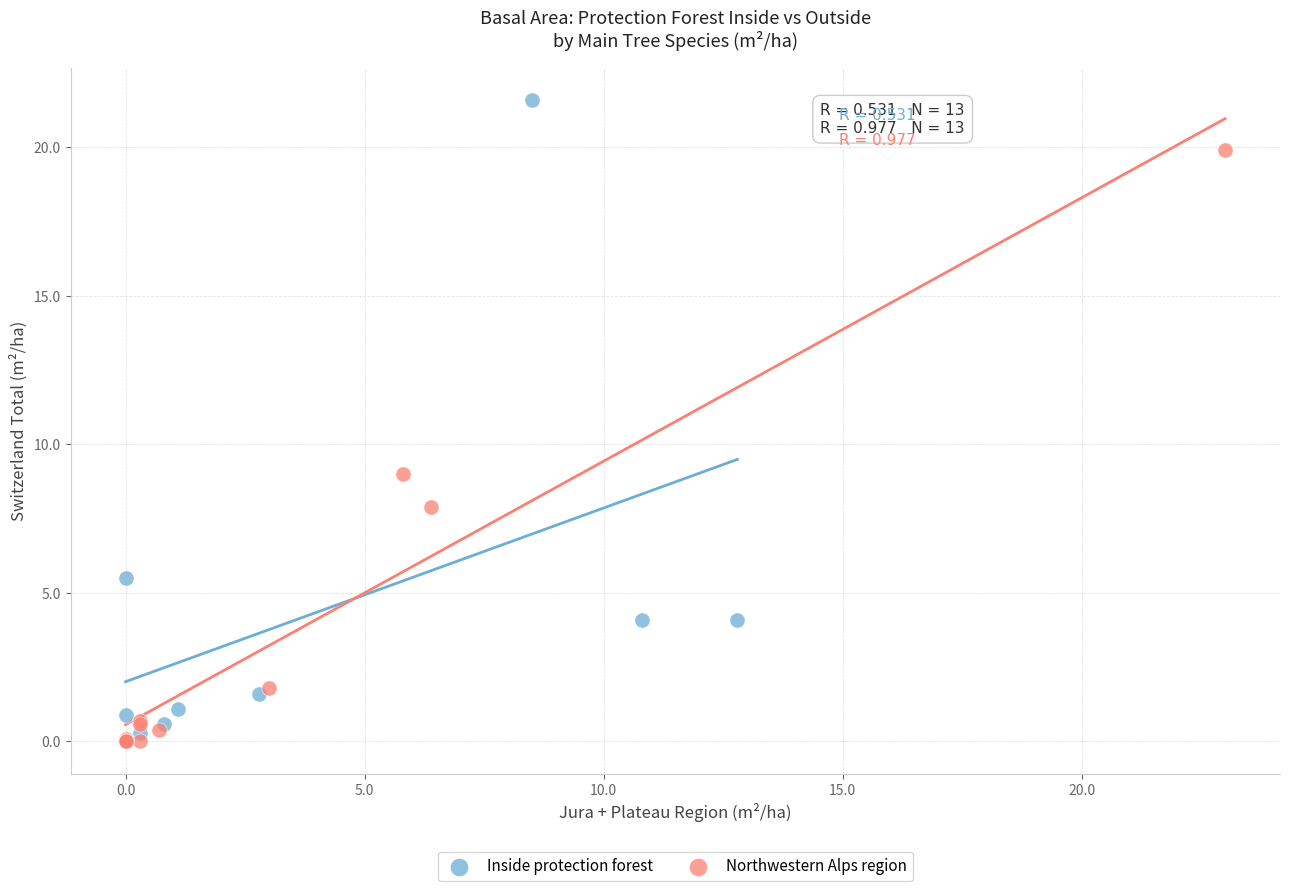

Which series has the largest Y range (max minus min)?

Inside protection forest